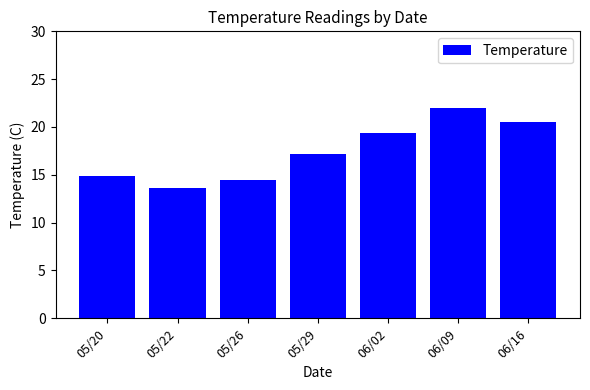

Rank the categories by value from lowest to highest.

05/22, 05/26, 05/20, 05/29, 06/02, 06/16, 06/09